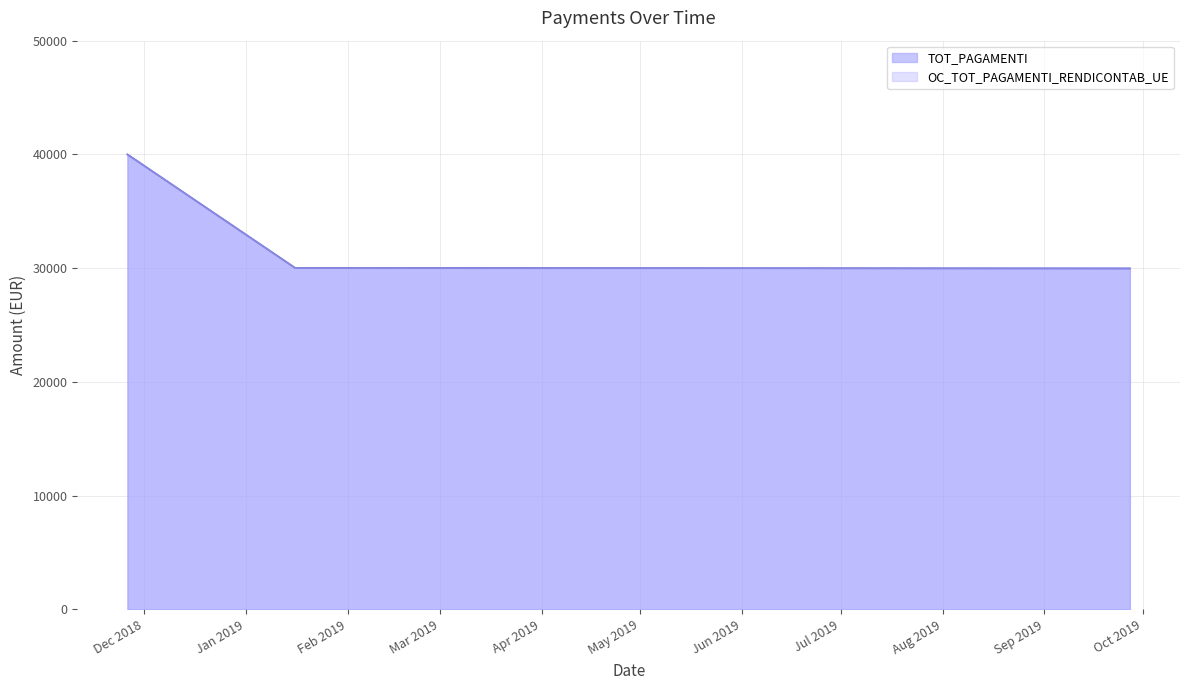

Reading left to right, transcribe all the data shown in this chart.

TOT_PAGAMENTI: 40000.0	30025.2	29974.8
OC_TOT_PAGAMENTI_RENDICONTAB_UE: 40000.0	30025.2	29974.8